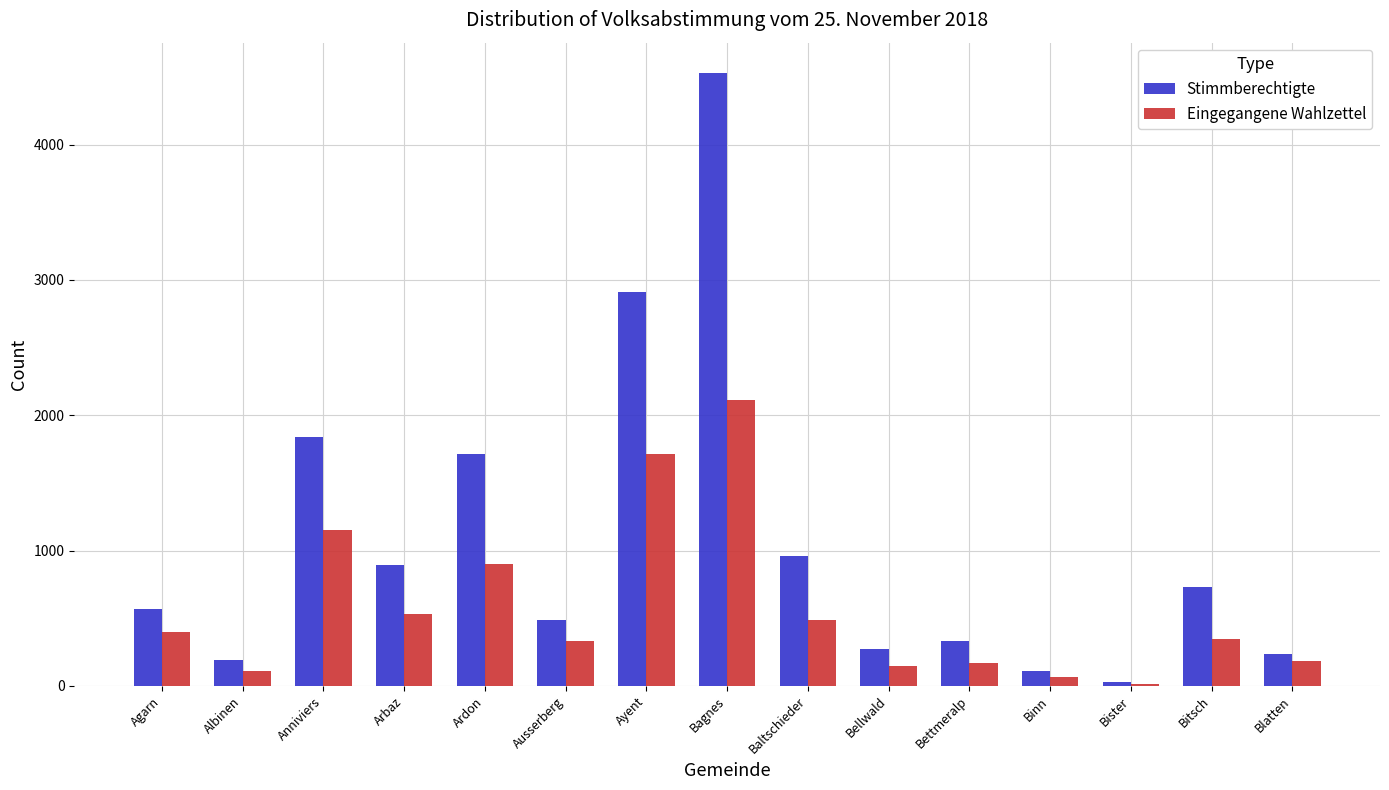

True or false: Eingegangene Wahlzettel has a value of 319 at Baltschieder.

False